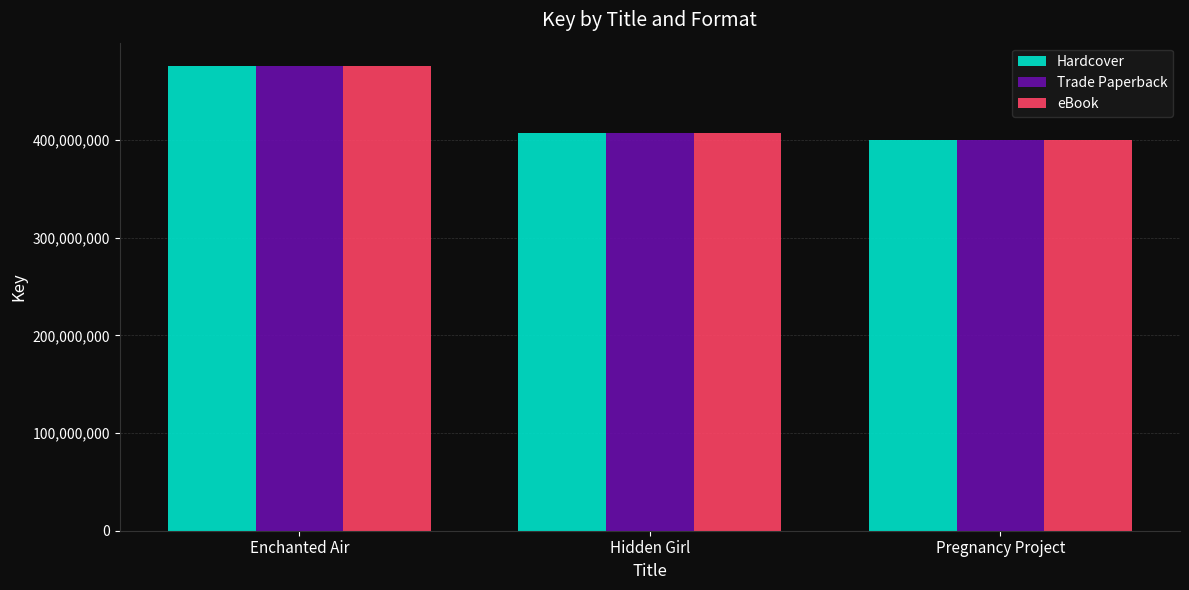

What is the difference between the maximum and second lowest values in the Trade Paperback series?

68337982